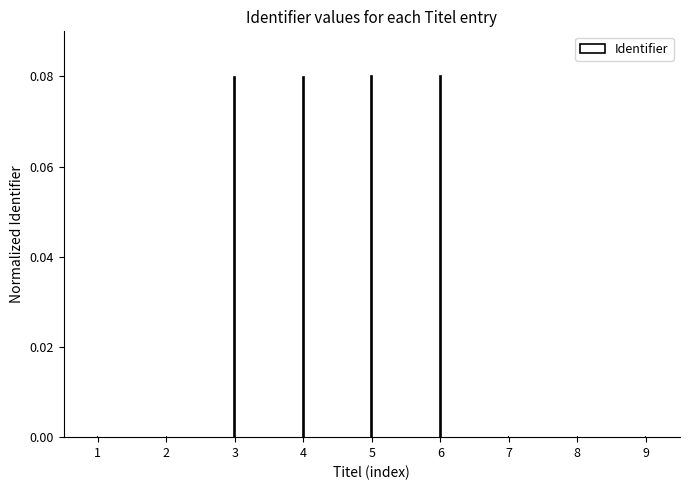

Does the chart contain stacked bars?

No